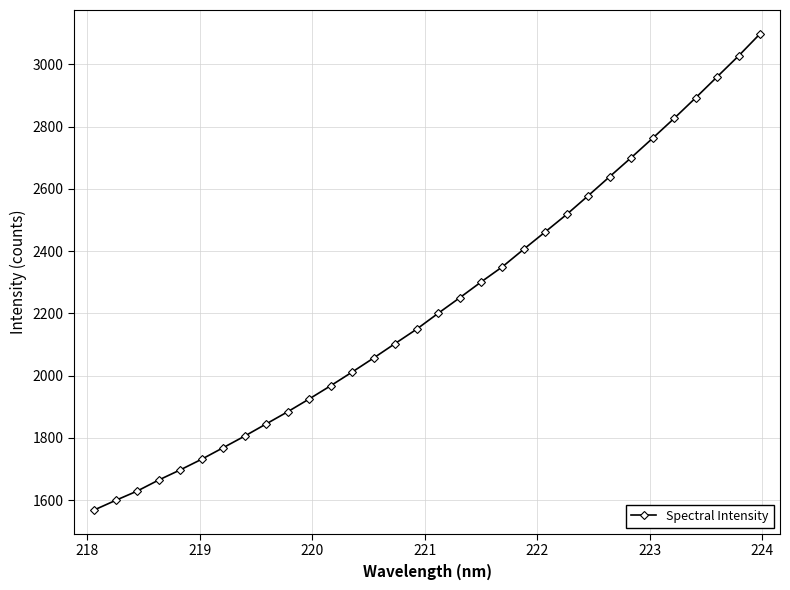

What is the maximum value shown in the chart?

3097.8